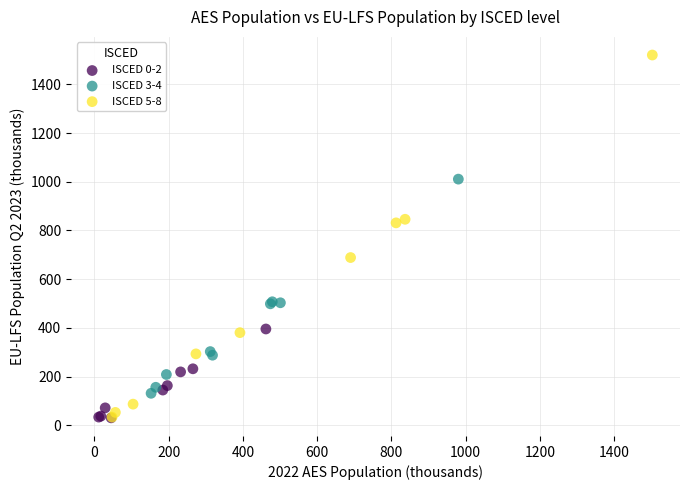

Which series reaches the maximum Y coordinate?

ISCED 5-8